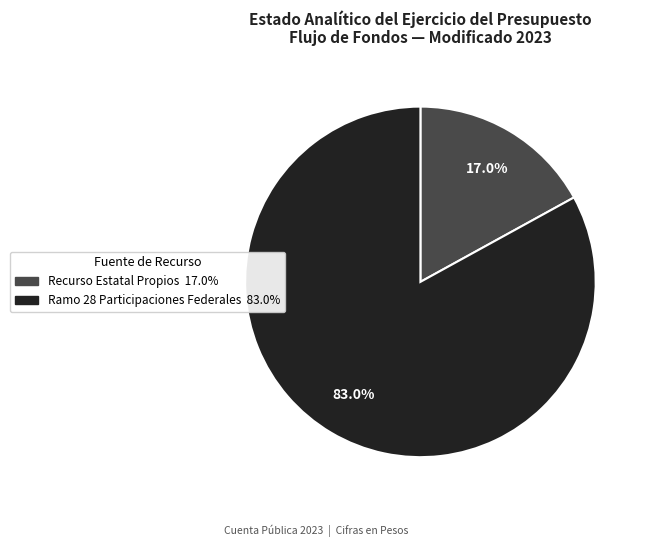

How many slices are in this pie chart?

2